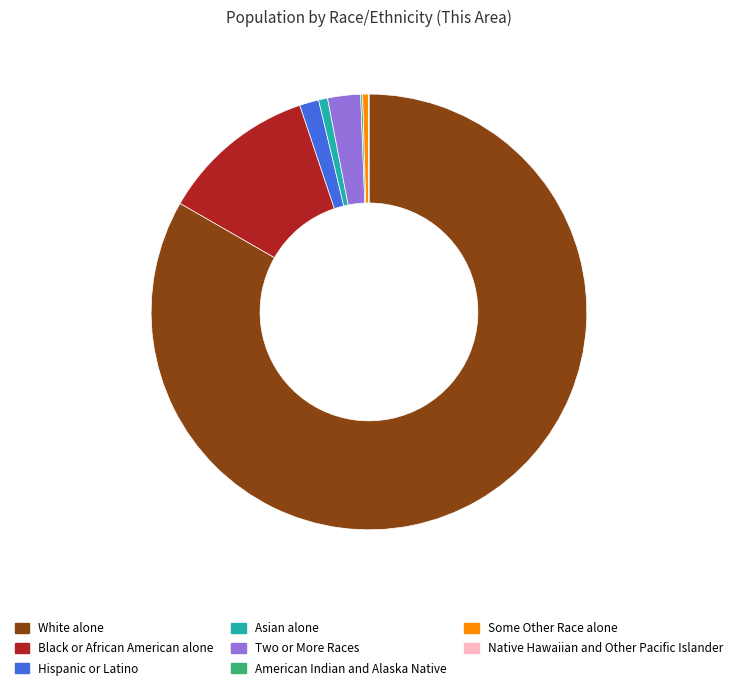

True or false: White alone accounts for 83% of the total.

True